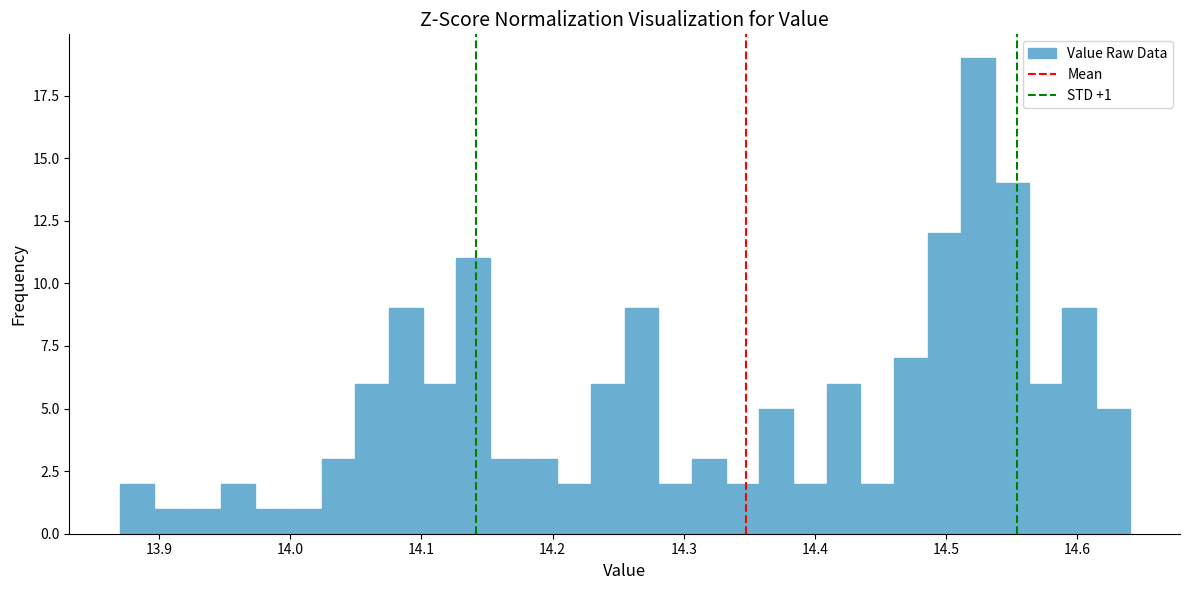

Around what value on the x-axis is the tallest bar? Give the approximate position of its centre, as read against the axis.

14.52